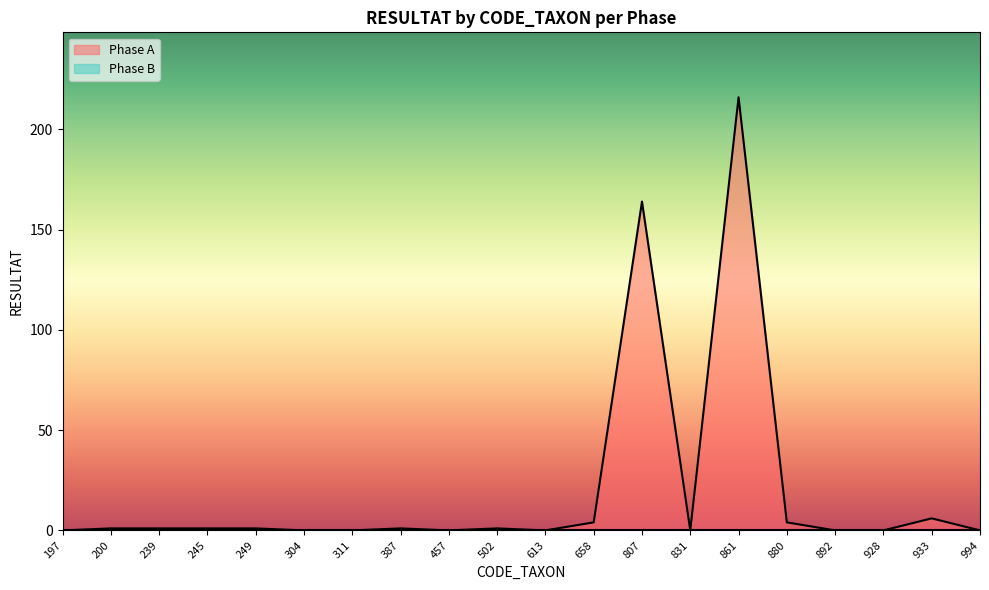

Reading left to right, list all the values displayed in this chart.

0	1	1	1	1	0	0	1	0	1	0	4	164	0	216	4	0	0	6	0